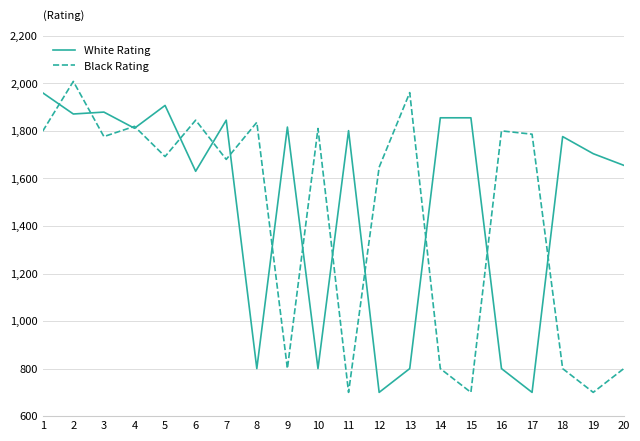

Is the value of White Rating at 12 greater than the value of Black Rating at 8?

No